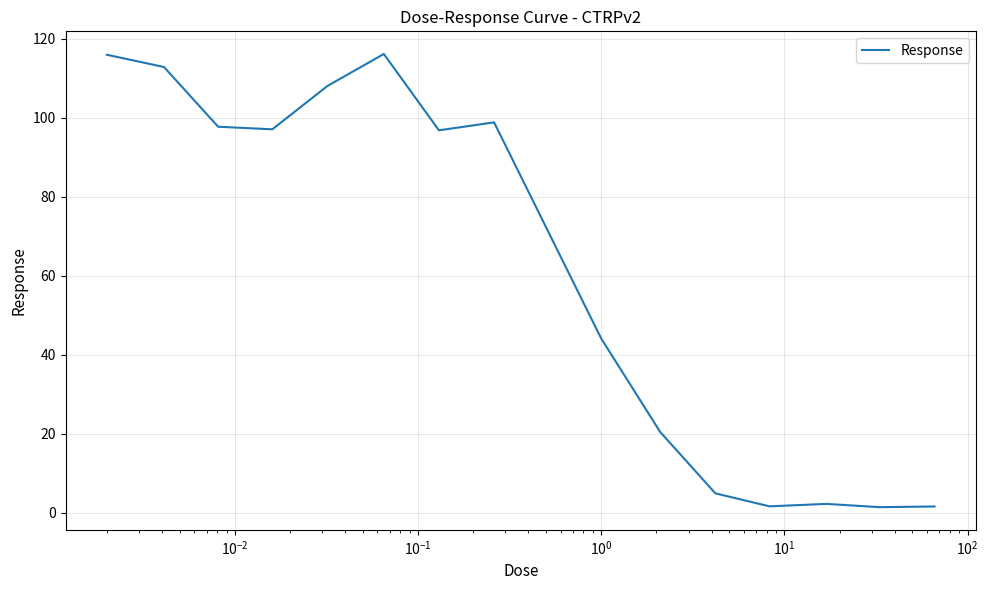

What is the difference between the maximum and minimum values?

114.8